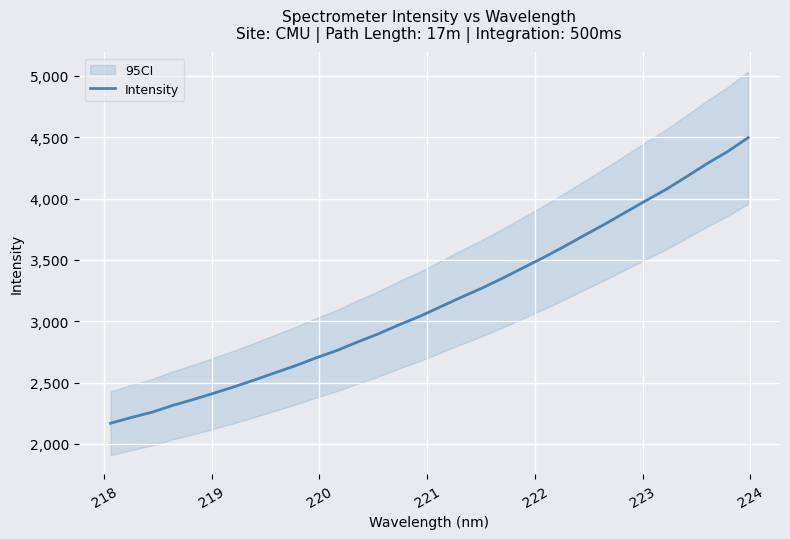

What is the minimum value for Intensity?

2168.1